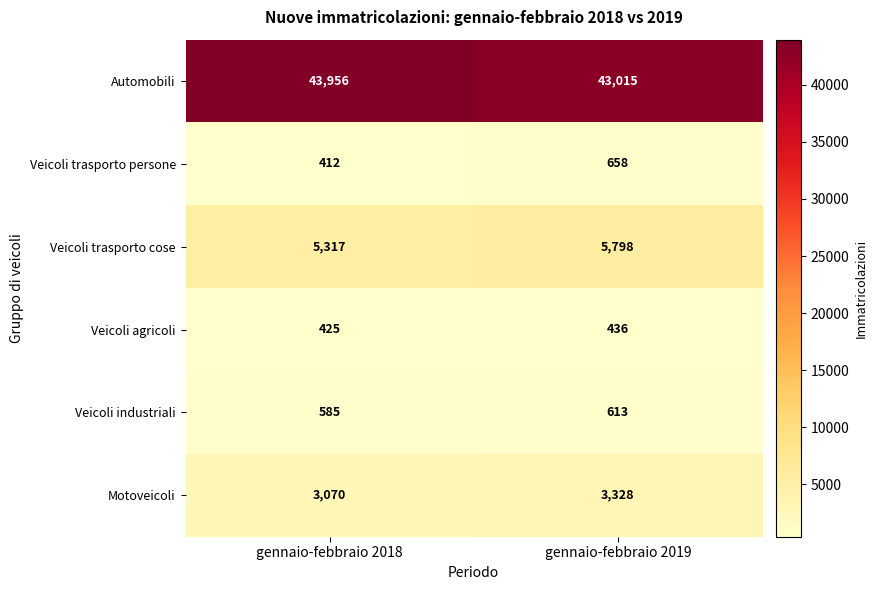

True or false: Veicoli trasporto persone has a value of 204 at gennaio-febbraio 2019.

False